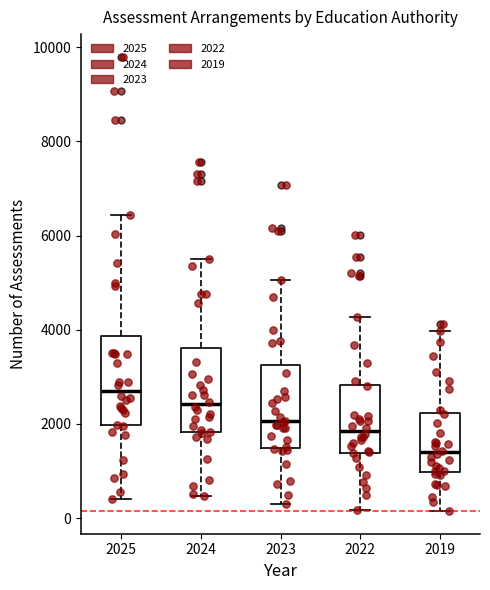

Which box's median line is the highest?

2025